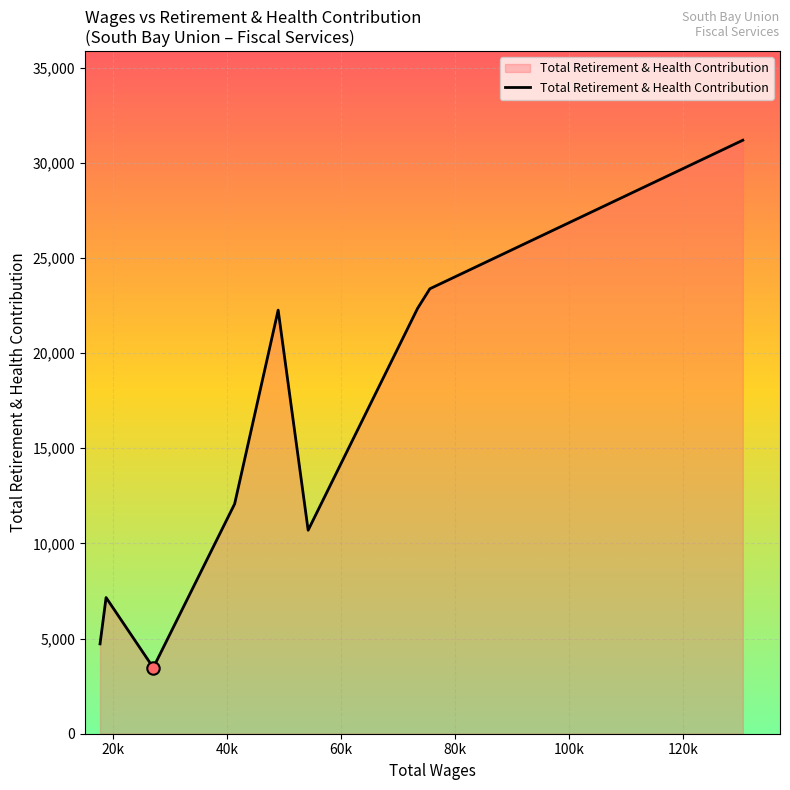

What is the greatest value displayed?

31181